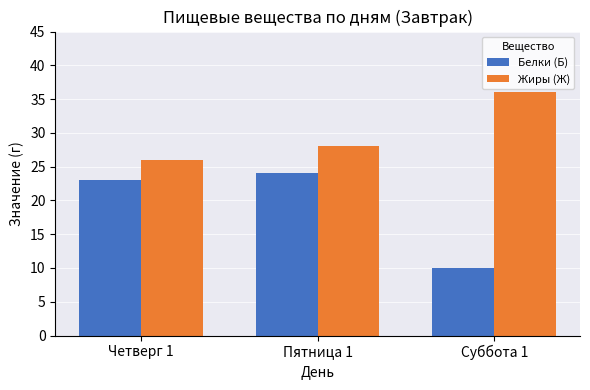

What is the average value of the Белки (Б) series?

19